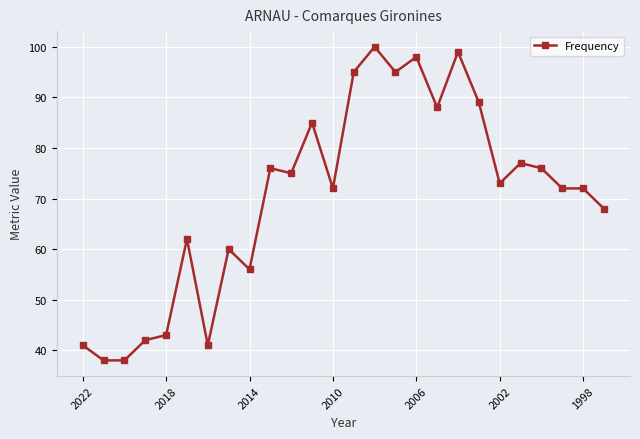

What is the value of the 22nd point from the left?

77